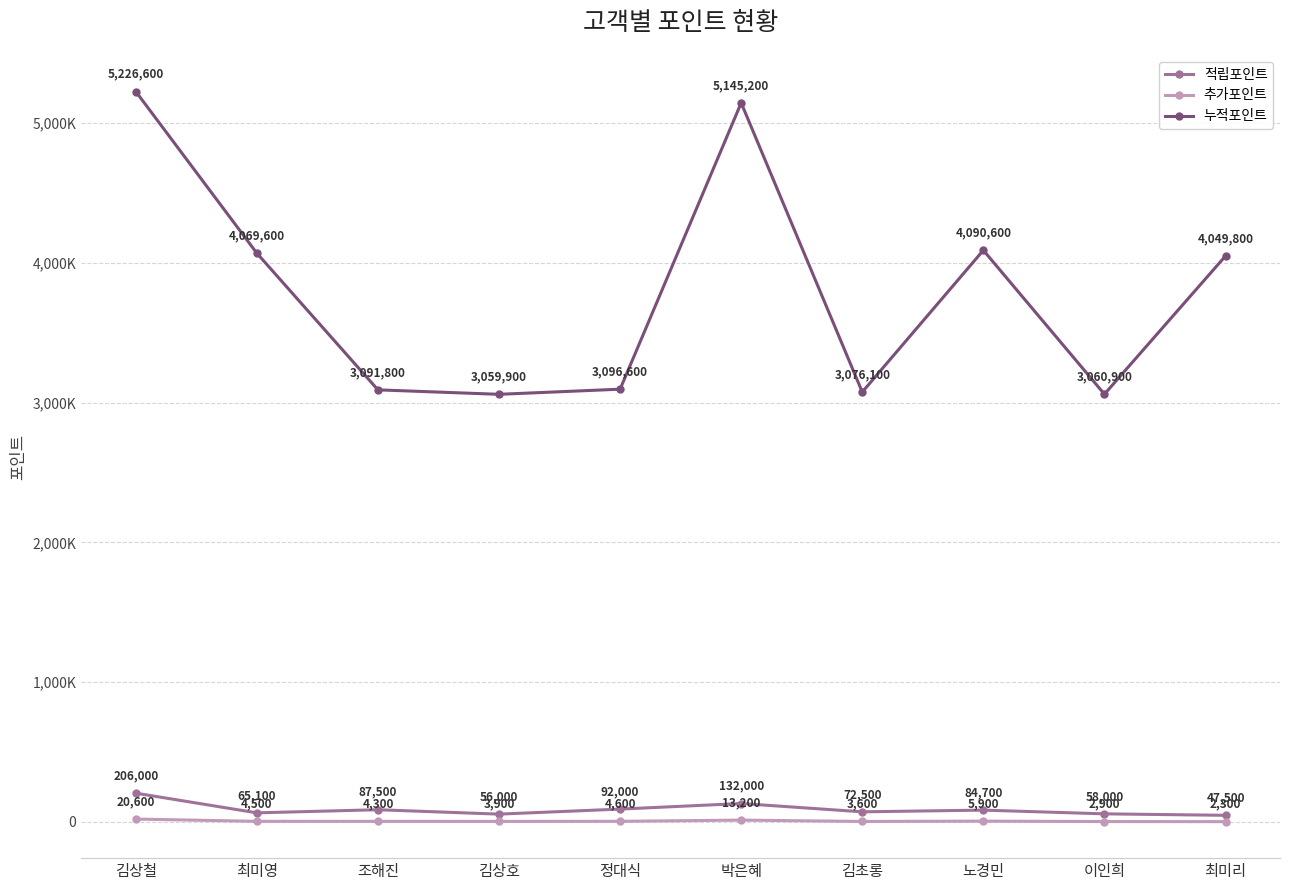

Where is 누적포인트 nearest to the value 4143250?

노경민